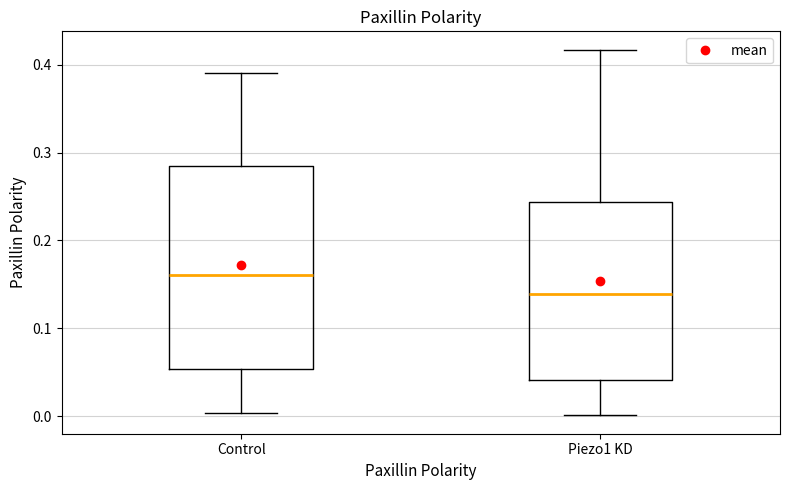

Reading left to right, read every box against the y-axis: the position of its median line, the range the box covers, and the ends of its whiskers. The values are not printed on the chart, so give them approximately, as read against the axis.

Control: median 0.16, box 0.05 to 0.29, whiskers 0.00 to 0.39
Piezo1 KD: median 0.14, box 0.04 to 0.24, whiskers 0.00 to 0.42